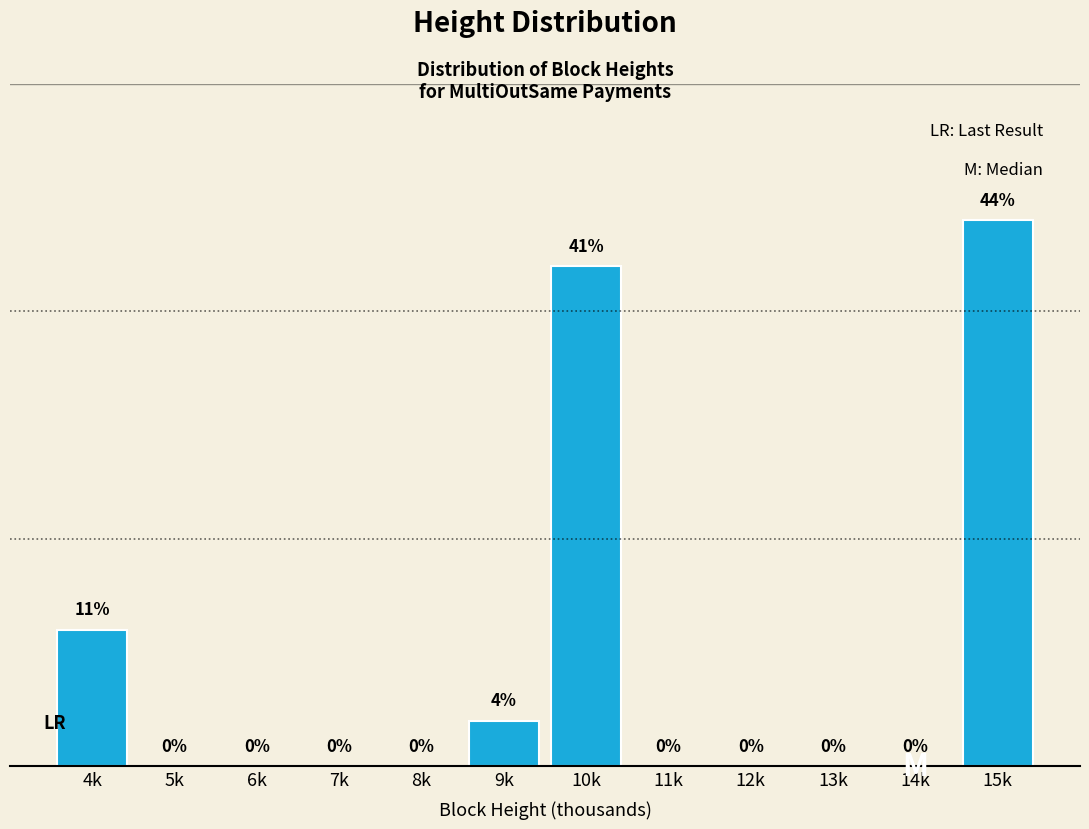

Between 11k and 9k, which is larger?

9k